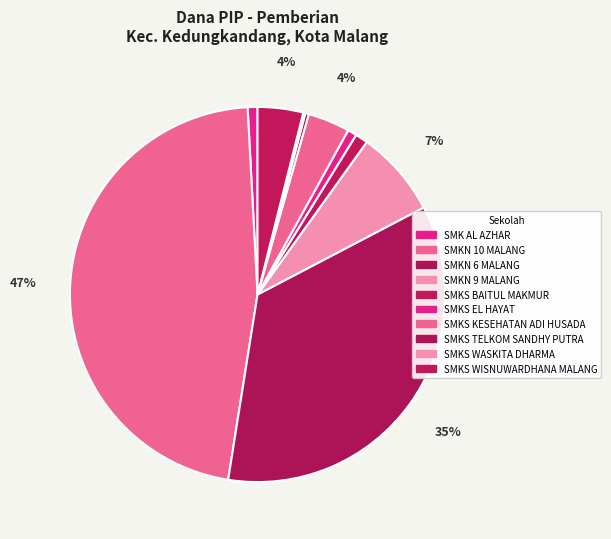

Between SMKS WISNUWARDHANA MALANG and SMK AL AZHAR, which is larger?

SMKS WISNUWARDHANA MALANG